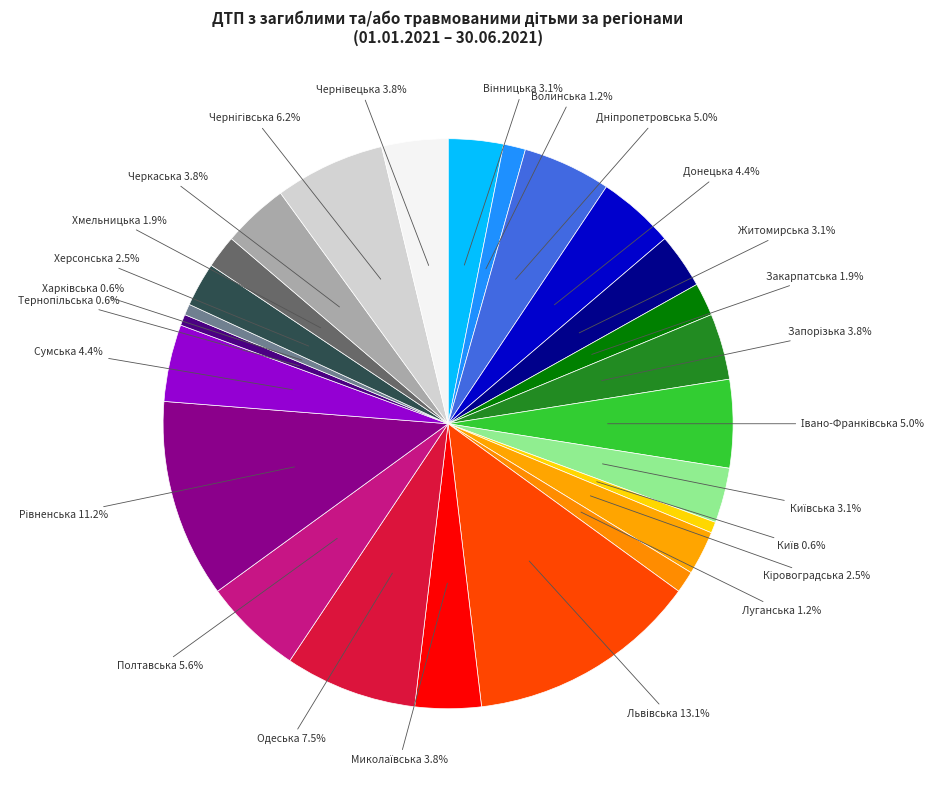

Rank the categories by value from lowest to highest.

Київ, Тернопільська, Харківська, Волинська, Луганська, Закарпатська, Хмельницька, Кіровоградська, Херсонська, Вінницька, Житомирська, Київська, Запорізька, Миколаївська, Черкаська, Чернівецька, Донецька, Сумська, Дніпропетровська, Івано-Франківська, Полтавська, Чернігівська, Одеська, Рівненська, Львівська